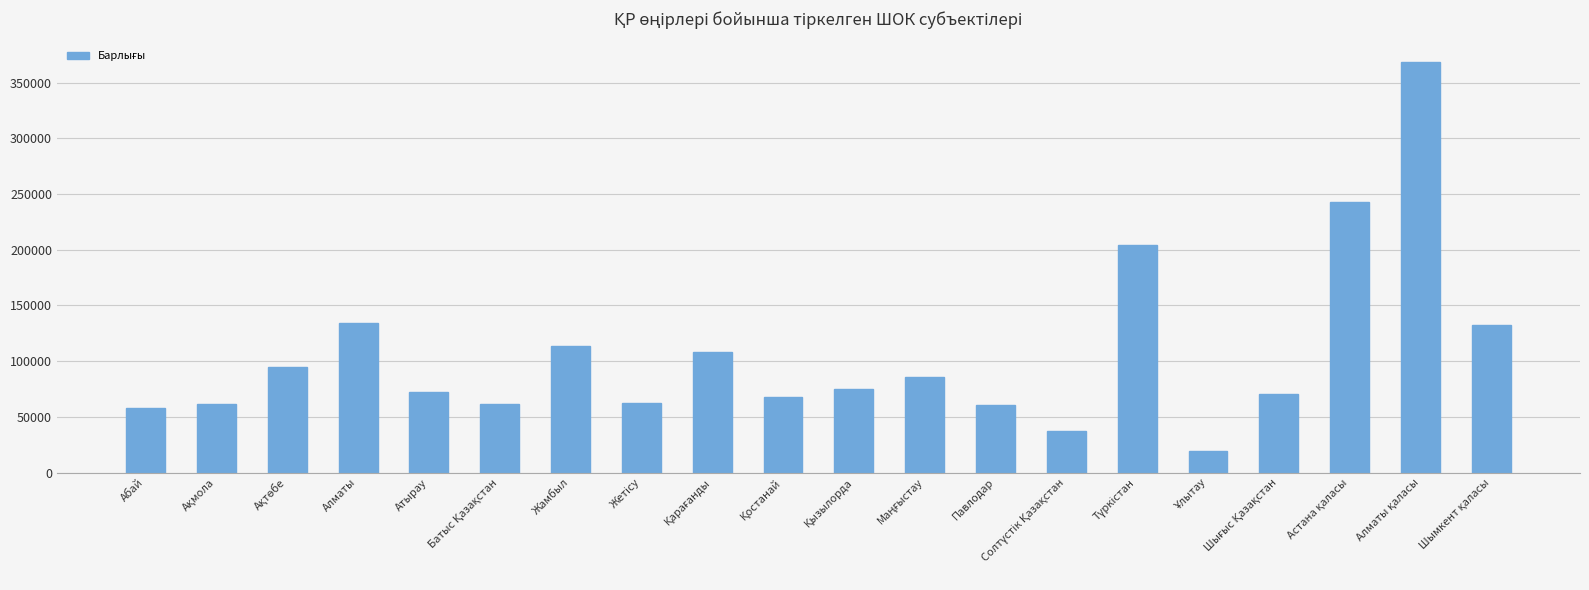

What is the value of the 5th bar from the left?

72141